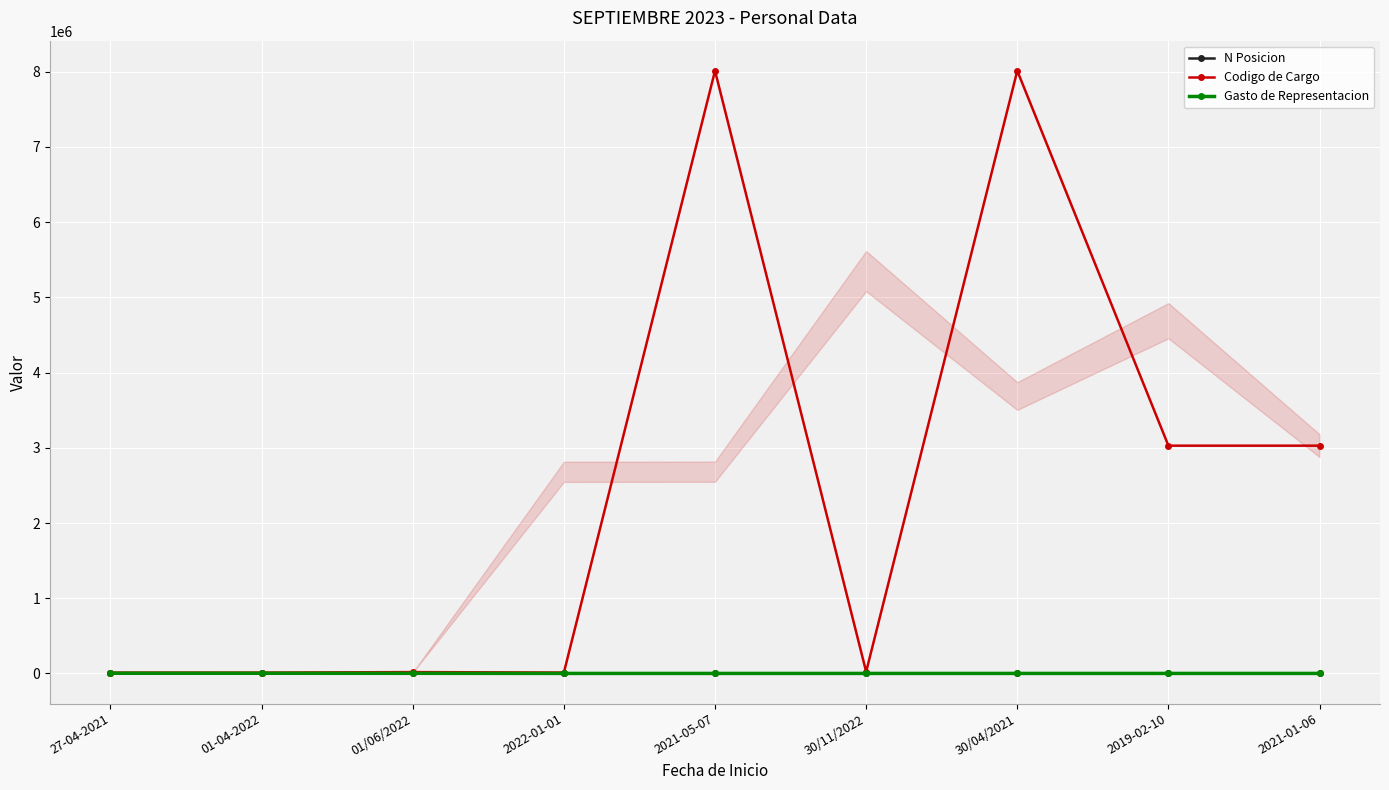

How many lines are shown in the chart?

3